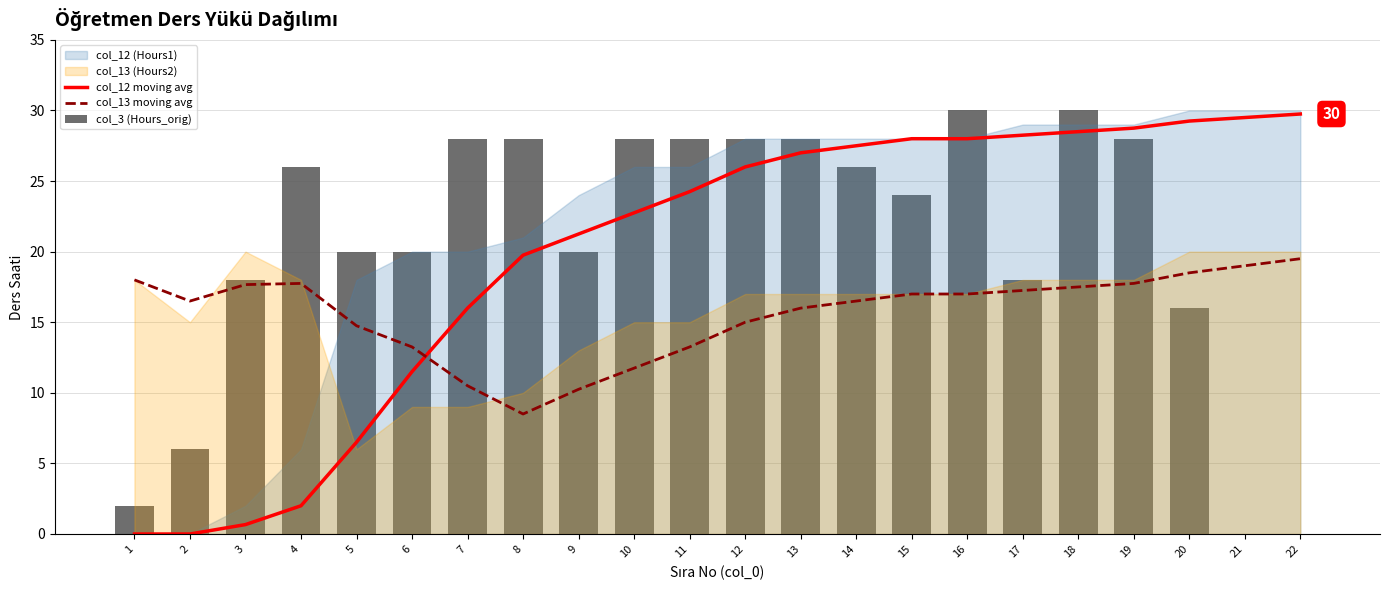

What is the approximate value of col_13 moving avg at 12?

15.0